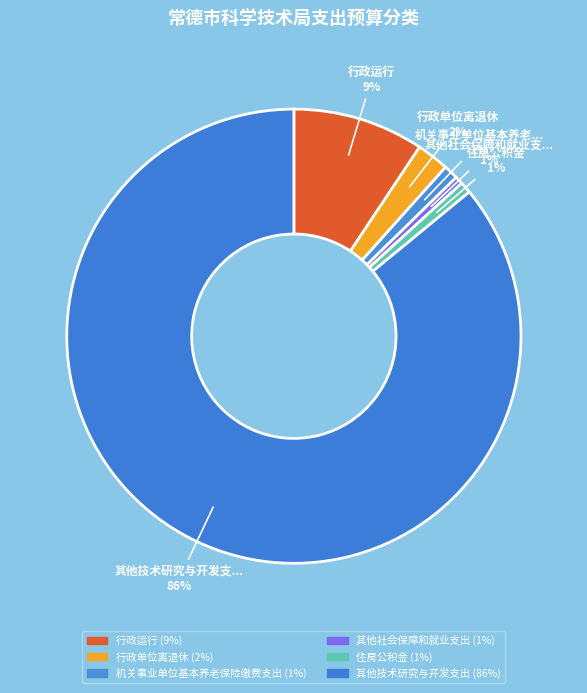

How many segments does this pie chart have?

6